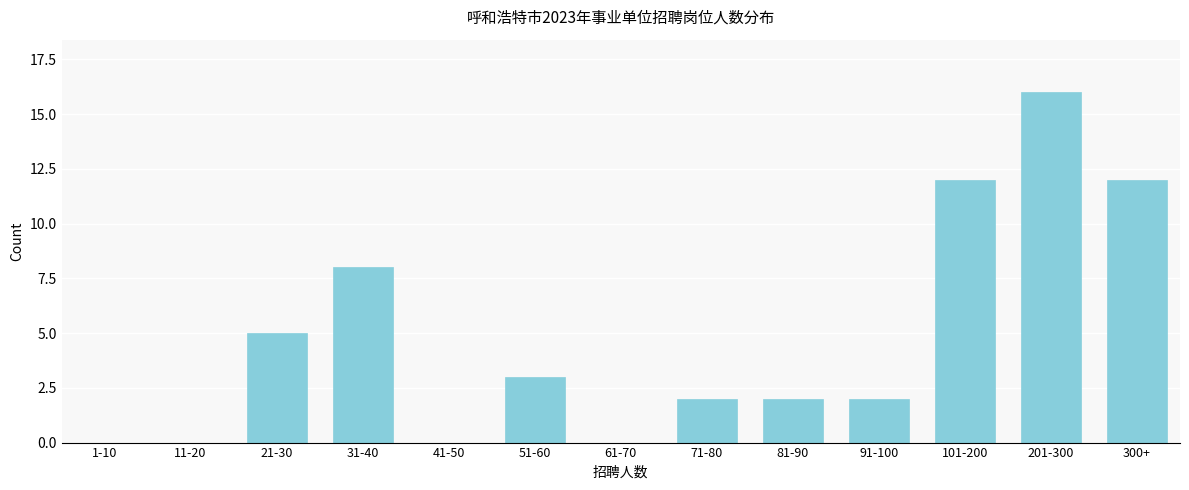

Reading right to left, what are all the values shown in this chart?

300+=12	201-300=16	101-200=12	91-100=2	81-90=2	71-80=2	61-70=0	51-60=3	41-50=0	31-40=8	21-30=5	11-20=0	1-10=0